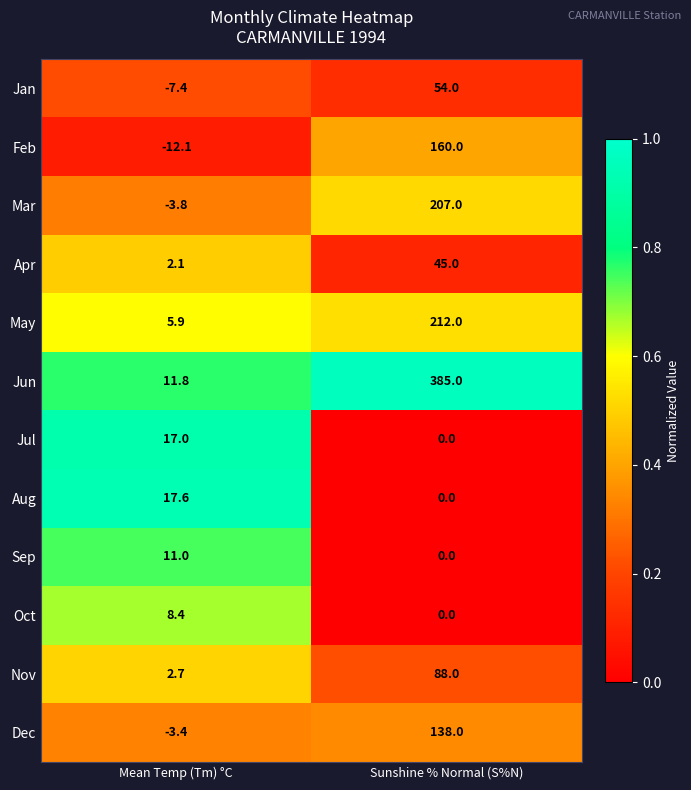

What is the total value across all series at Mean Temp (Tm) °C?

49.8